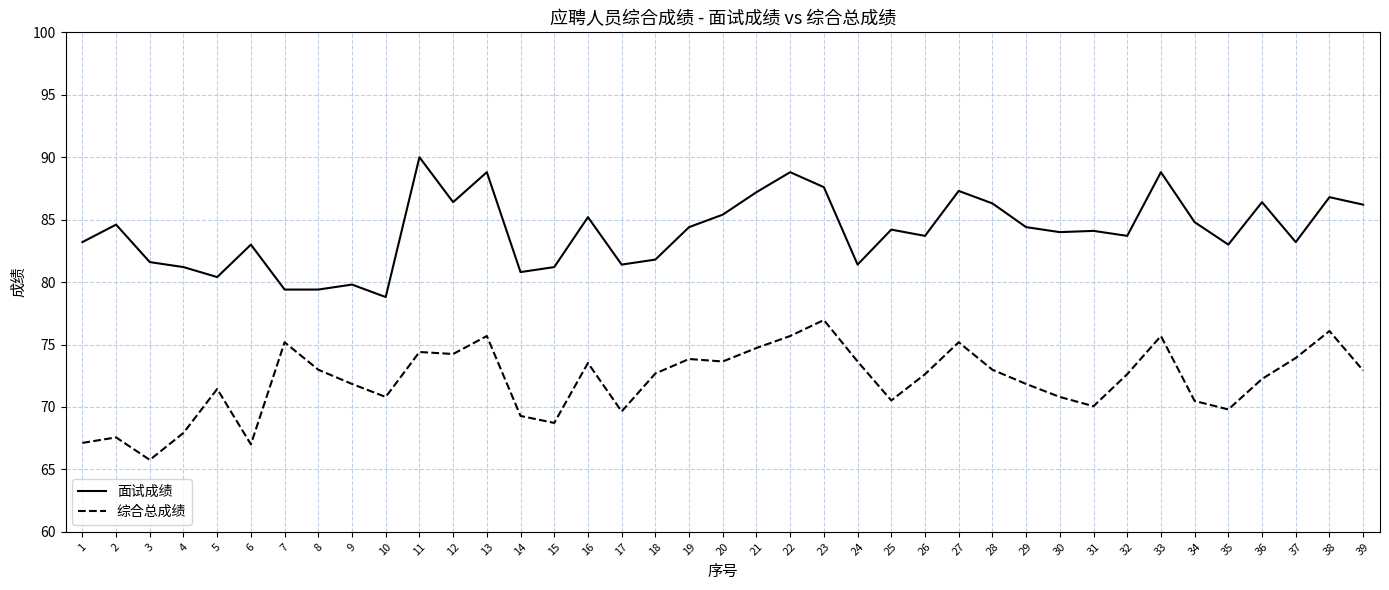

True or false: 综合总成绩 has a value of 111.3 at 20.

False